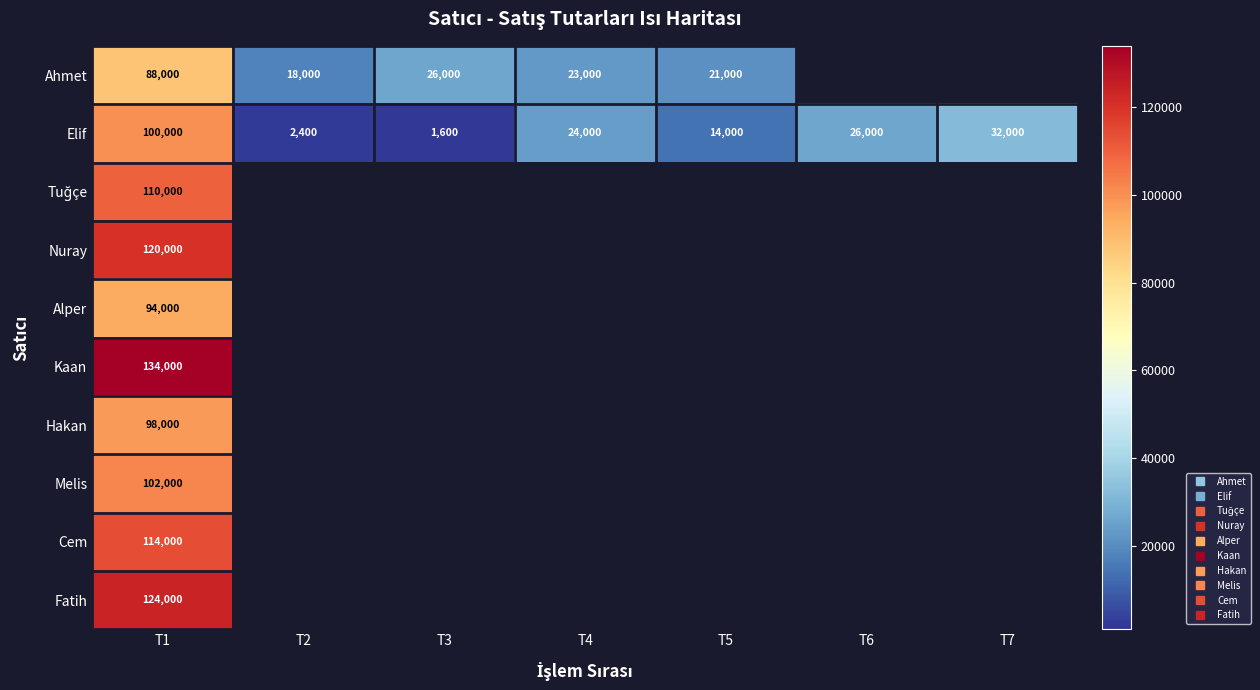

Count the number of categories in the chart.

7